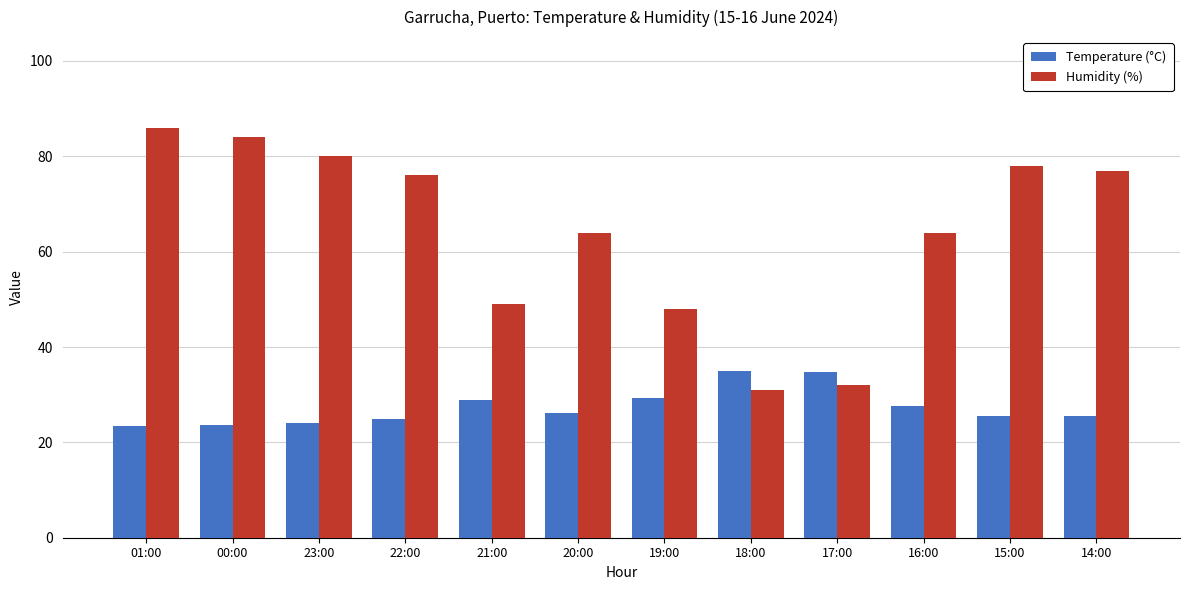

At 14:00, list the series in order from largest to smallest.

Humidity (%), Temperature (°C)